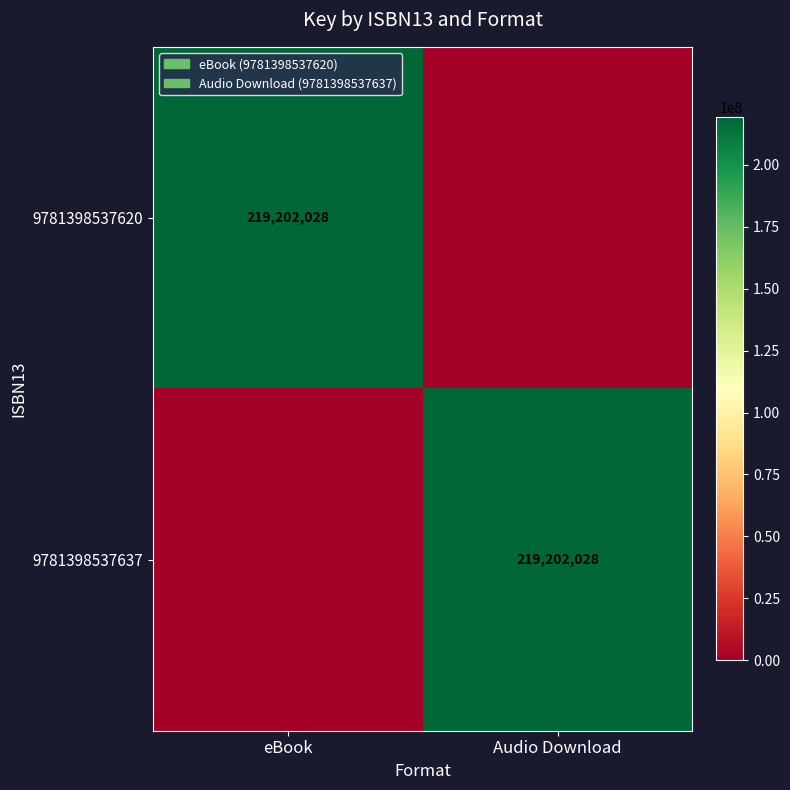

The value of 9781398537637 at Audio Download is 219202028. True or false?

True